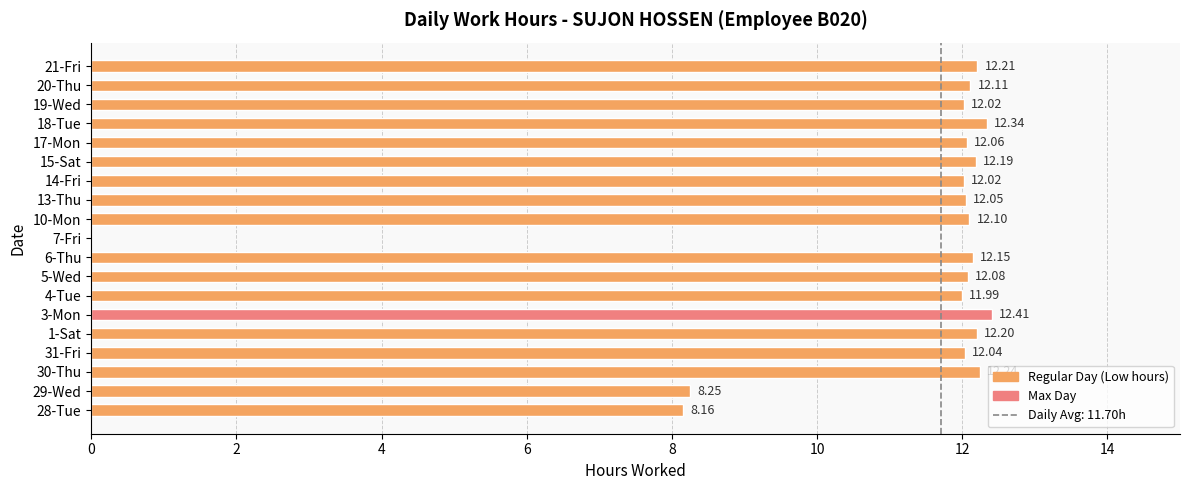

Between 28-Tue and 7-Fri, which is larger?

28-Tue